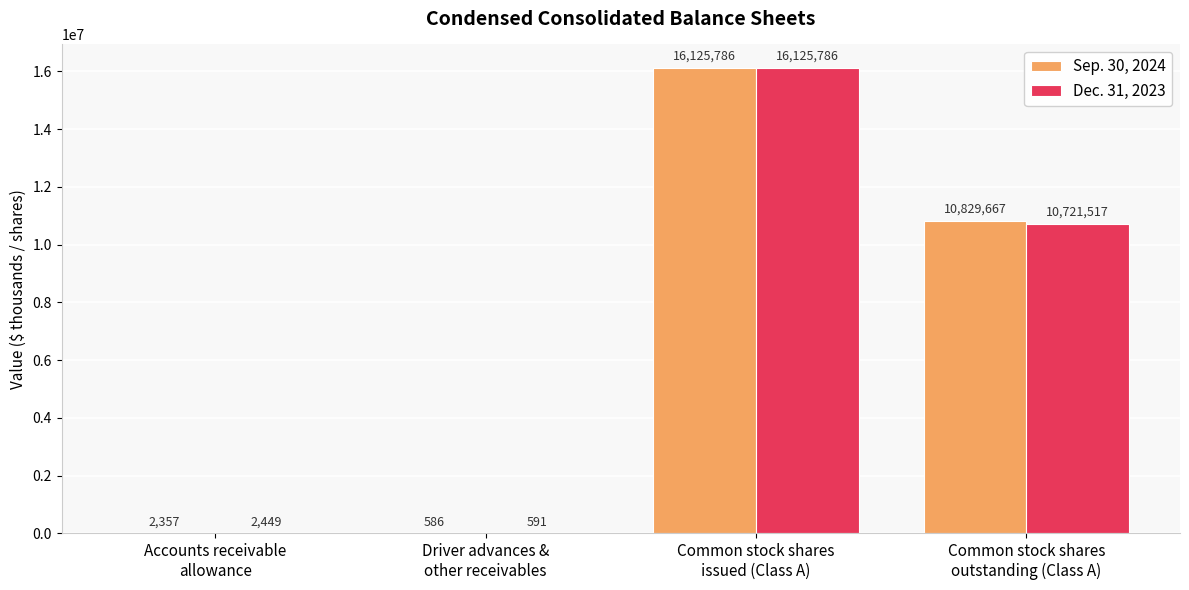

Reading left to right, transcribe all the data shown in this chart.

Sep. 30, 2024: 2357	586	16125786	10829667
Dec. 31, 2023: 2449	591	16125786	10721517